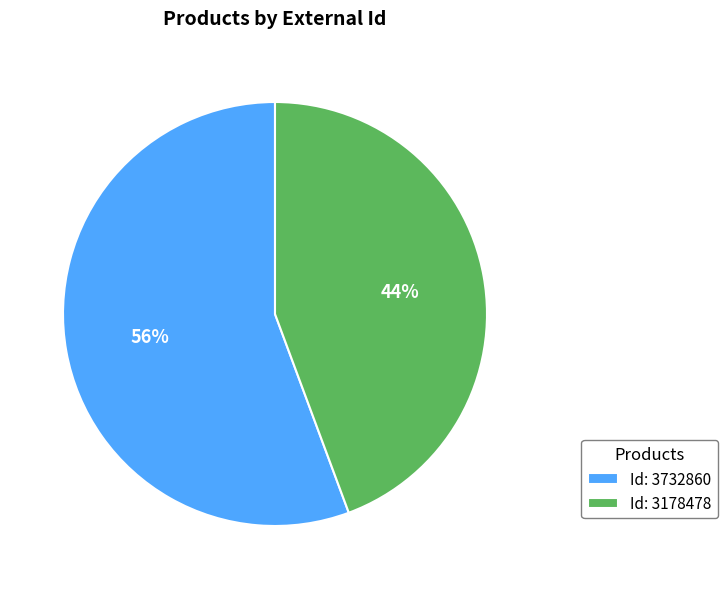

How many segments does this pie chart have?

2